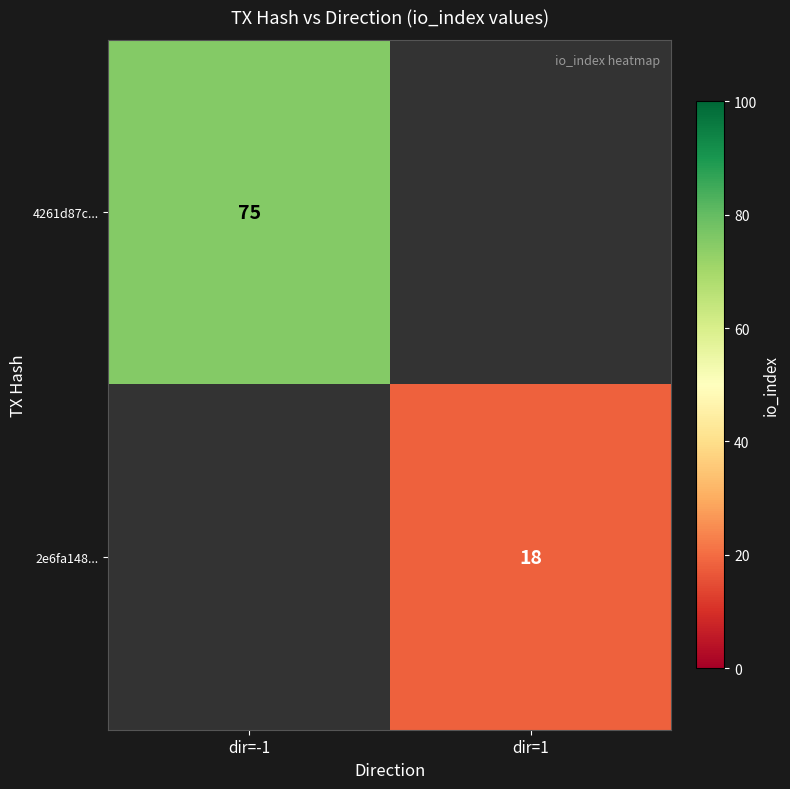

Is it true that 2e6fa148... equals 18 at dir=1?

True